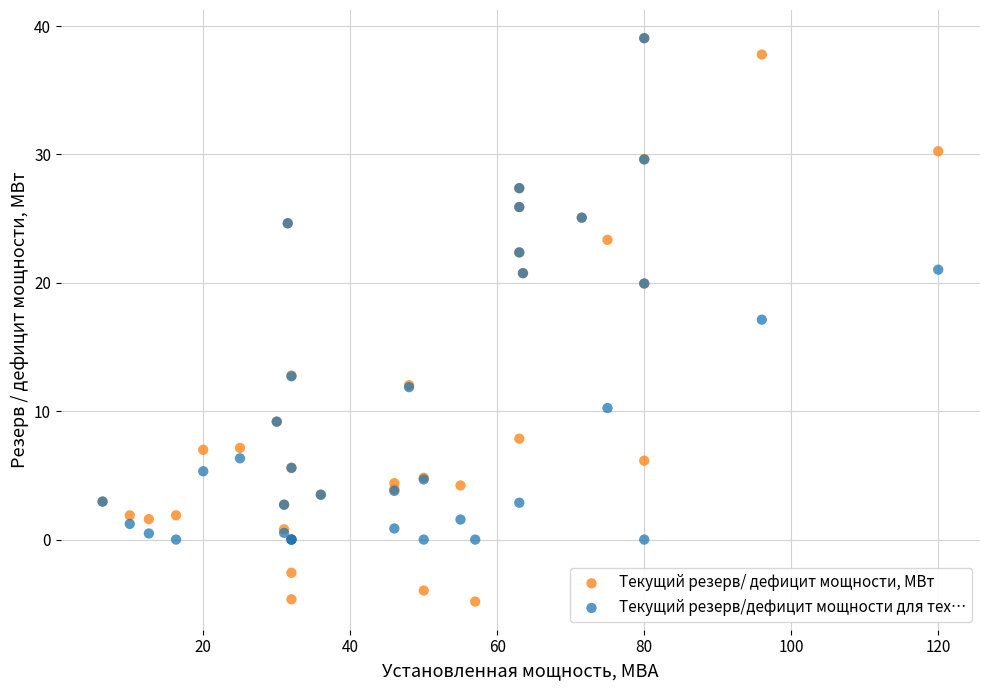

Which series contains the lowest Y value?

Текущий резерв/ дефицит мощности, МВт